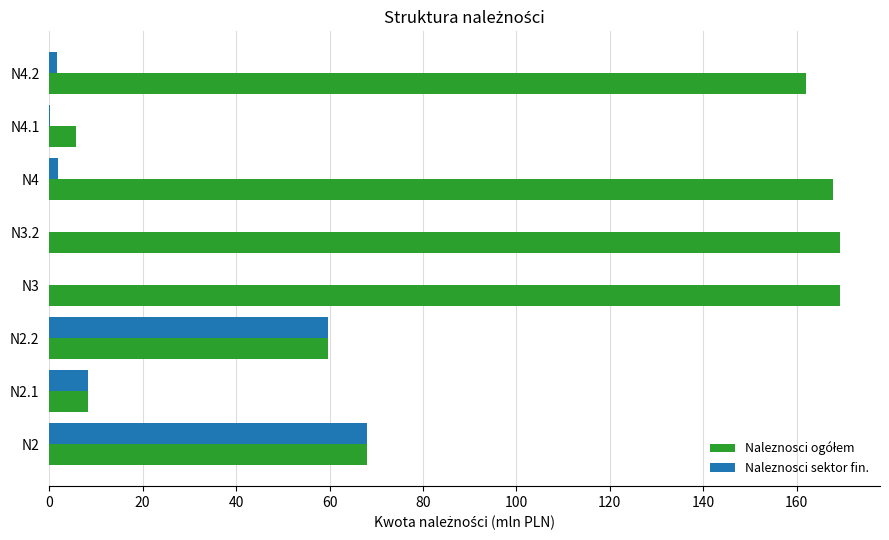

True or false: Naleznosci sektor fin. has a value of 1.7 at N4.2.

True